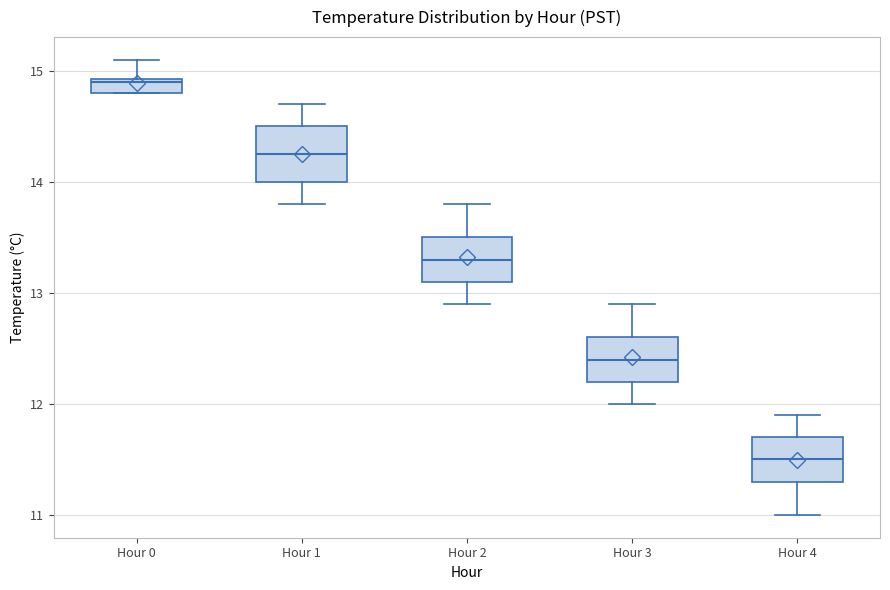

Where does the lower whisker of the box for Hour 1 end on the y-axis? The values are not printed on the chart, so give them approximately, as read against the axis.

13.8